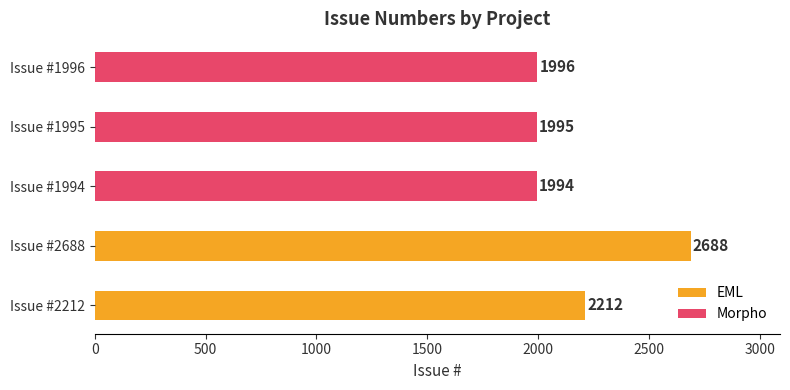

True or false: Morpho has a value of 1333 at Issue #1996.

False